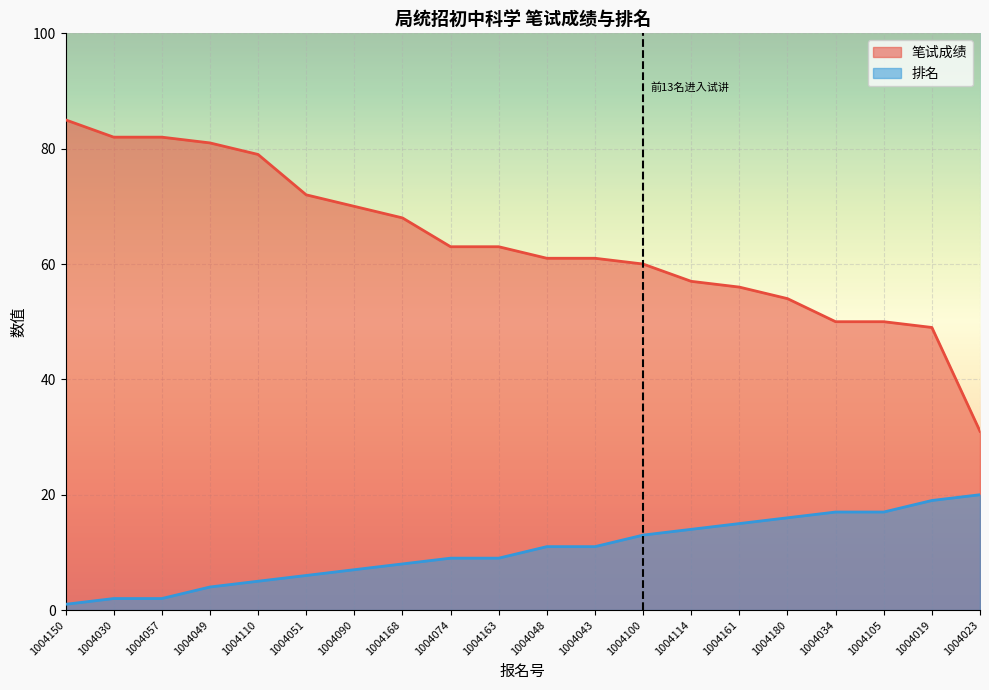

What is the difference between the maximum and minimum values in the 排名 series?

19